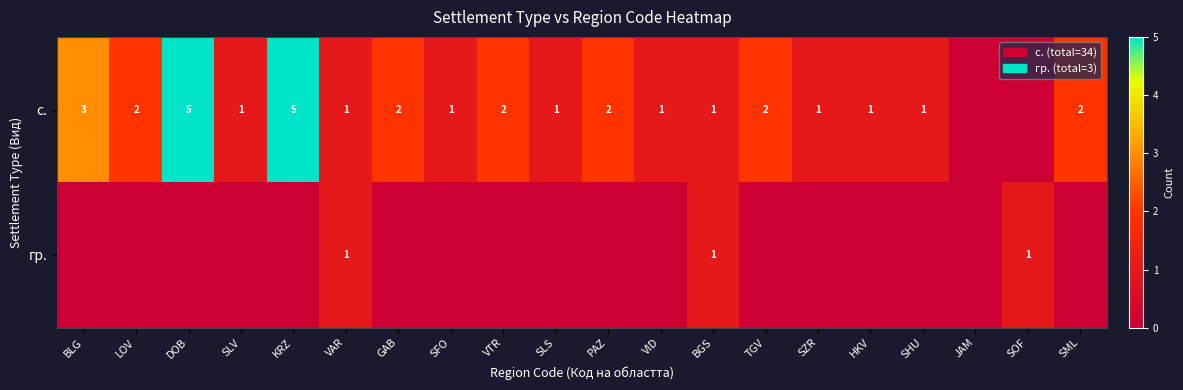

What is the spread (max minus min) of values at HKV?

1